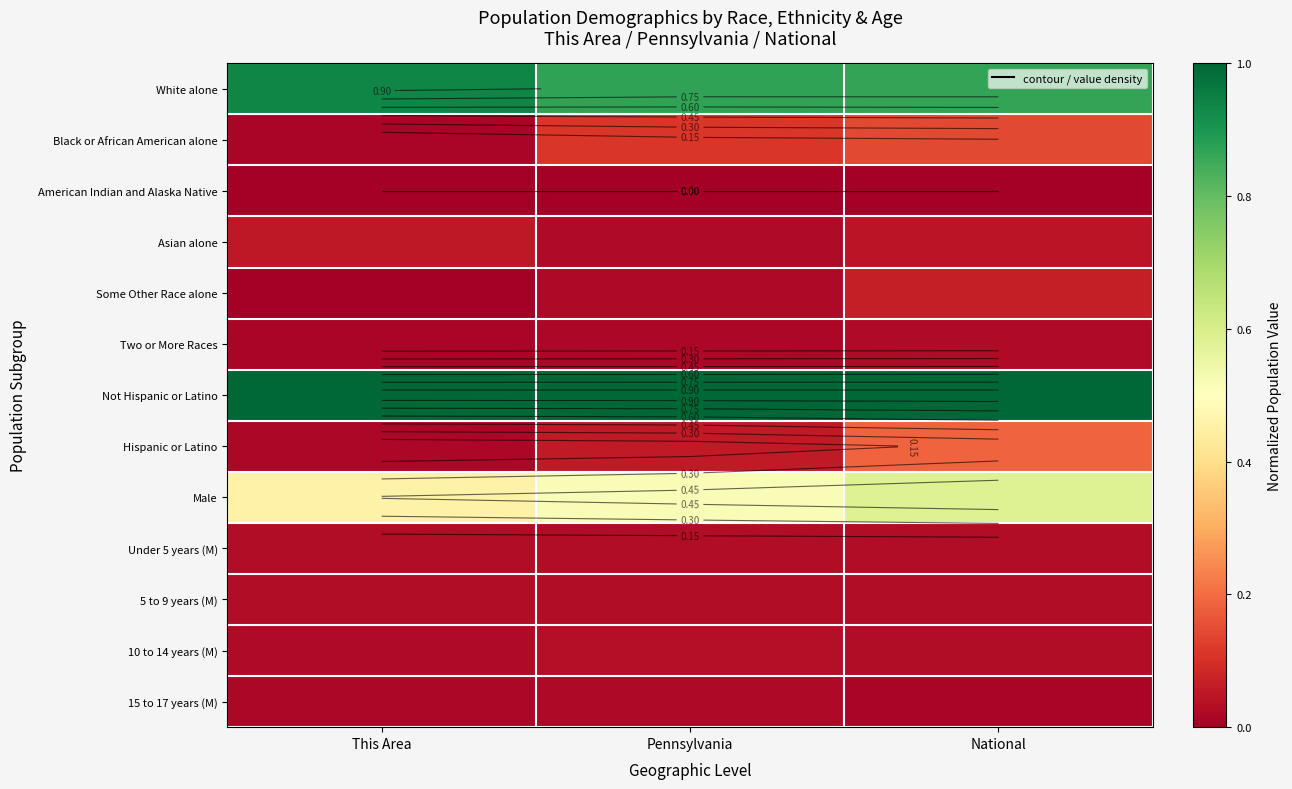

At which category is the sum across all series the highest?

National